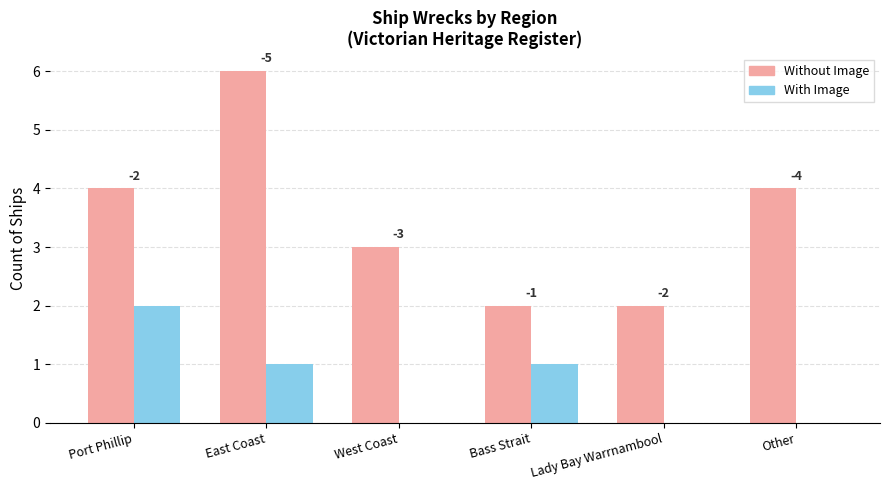

Reading left to right, what are all the values shown in this chart?

Without Image (No IT): Port Phillip=4	East Coast=6	West Coast=3	Bass Strait=2	Lady Bay Warrnambool=2	Other=4
With Image (IT): Port Phillip=2	East Coast=1	West Coast=0	Bass Strait=1	Lady Bay Warrnambool=0	Other=0